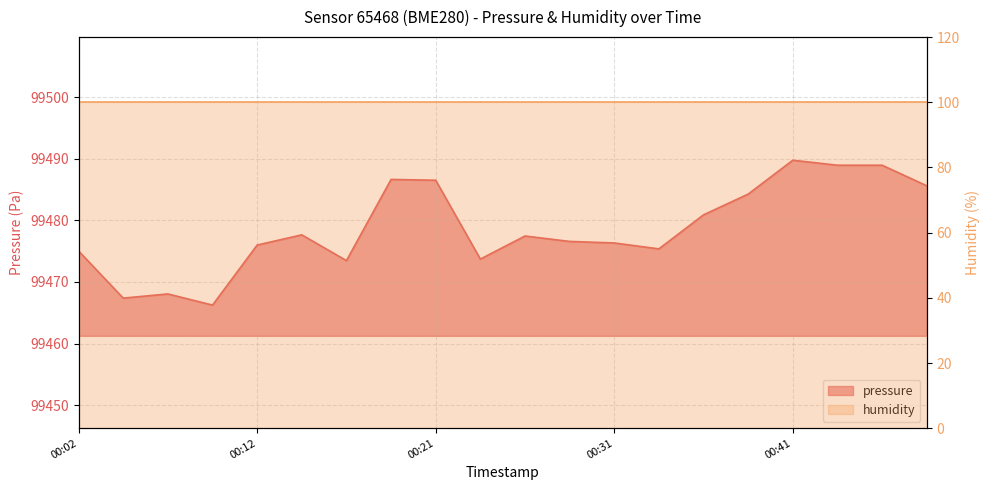

How many values exceed 99477?

10